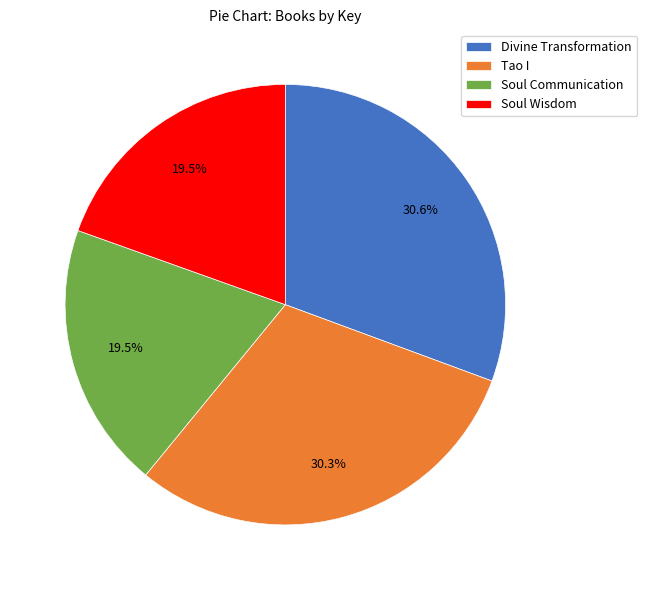

Is Soul Wisdom the majority of the pie?

No